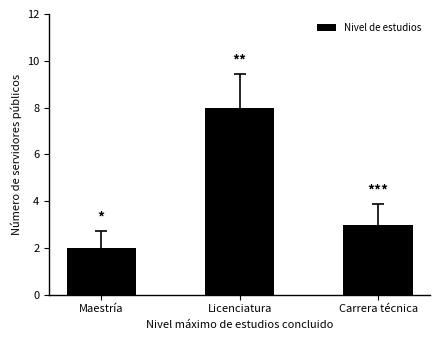

True or false: the data shows 3 at Carrera técnica.

True